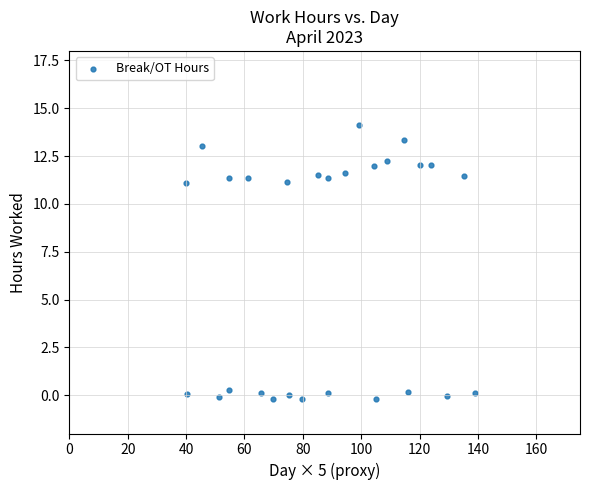

What is the range of X values (max minus min)?

99.2